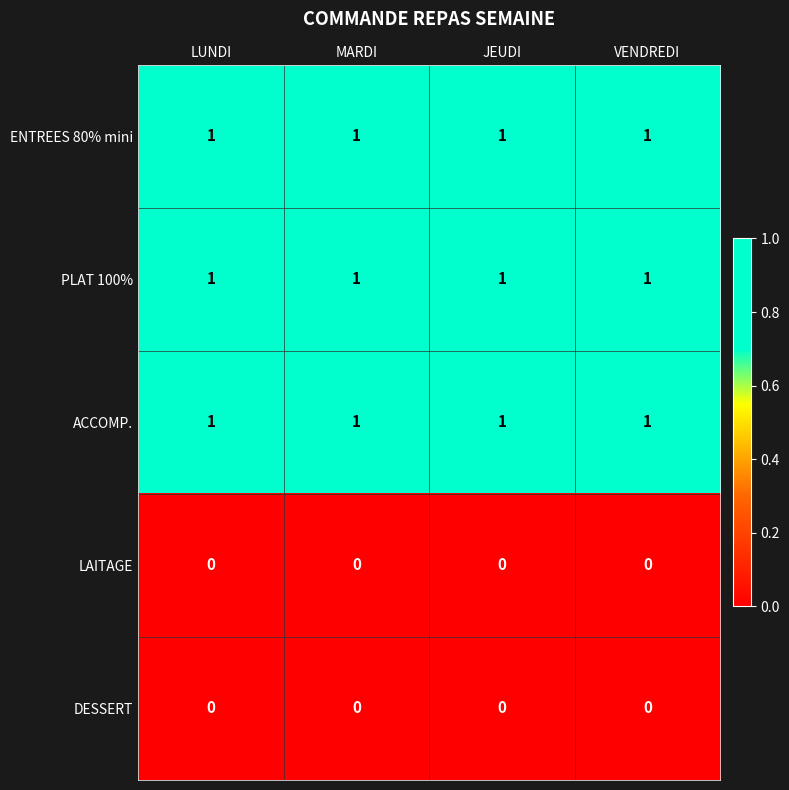

At how many categories does at least one series exceed 0?

4